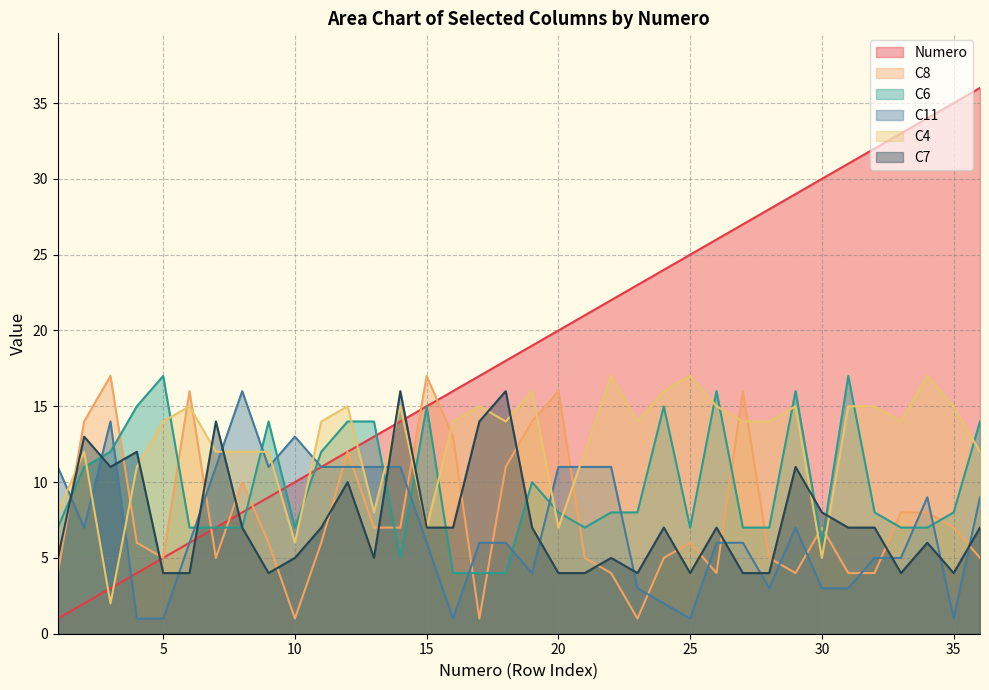

True or false: Numero has more than 0 interior local peaks.

False